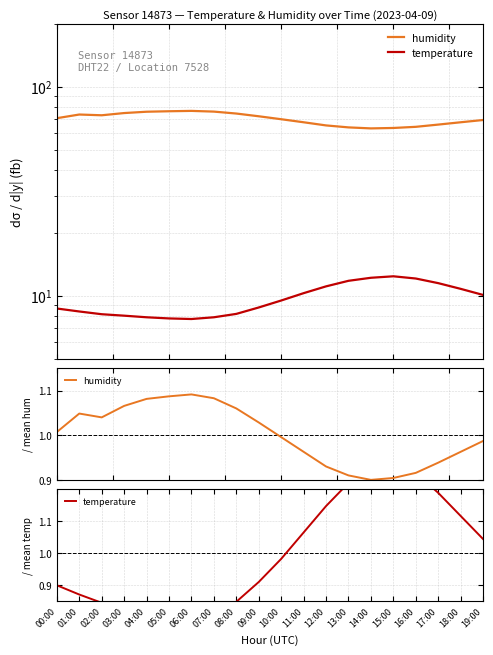

What is the value of the temperature point at the 15th from the left?

1.3